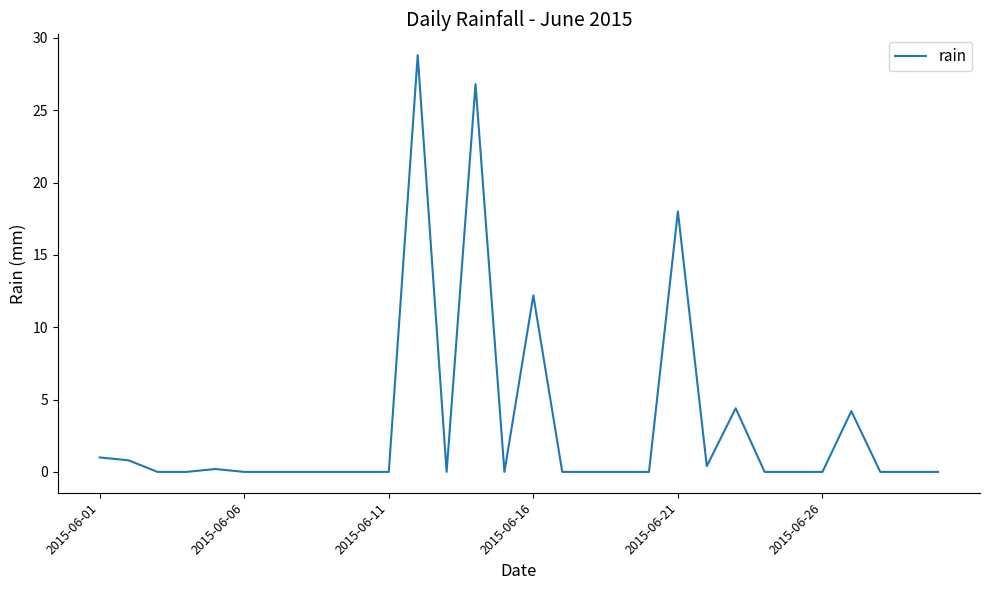

What is the difference between the maximum and minimum values?

28.8